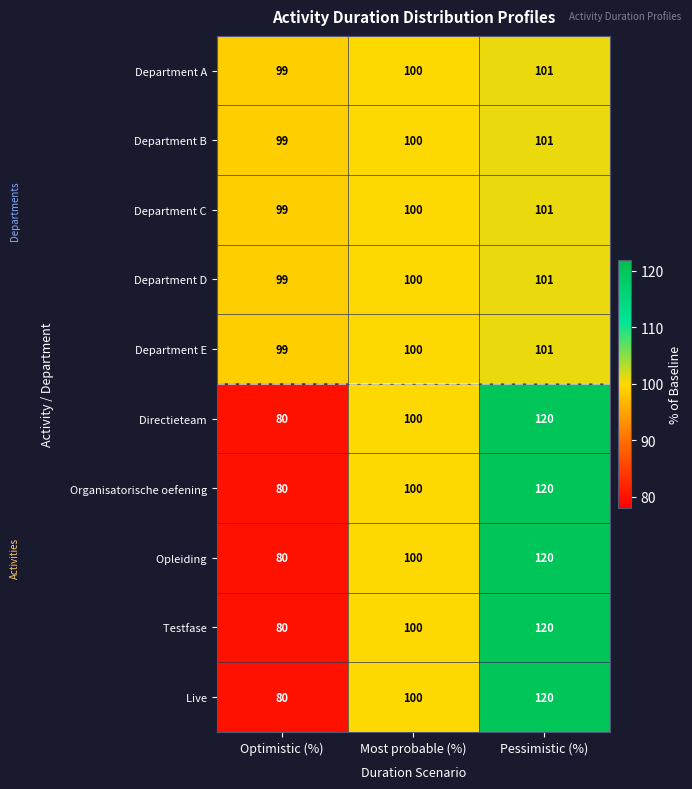

True or false: Department E has a value of 101 at Pessimistic (%).

True